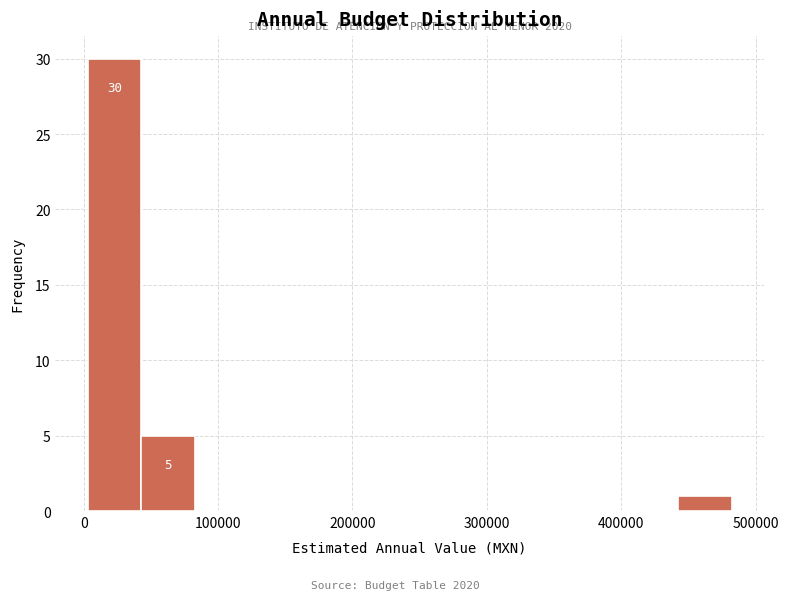

Read against the x-axis, roughly where is the centre of the tallest bar?

20000